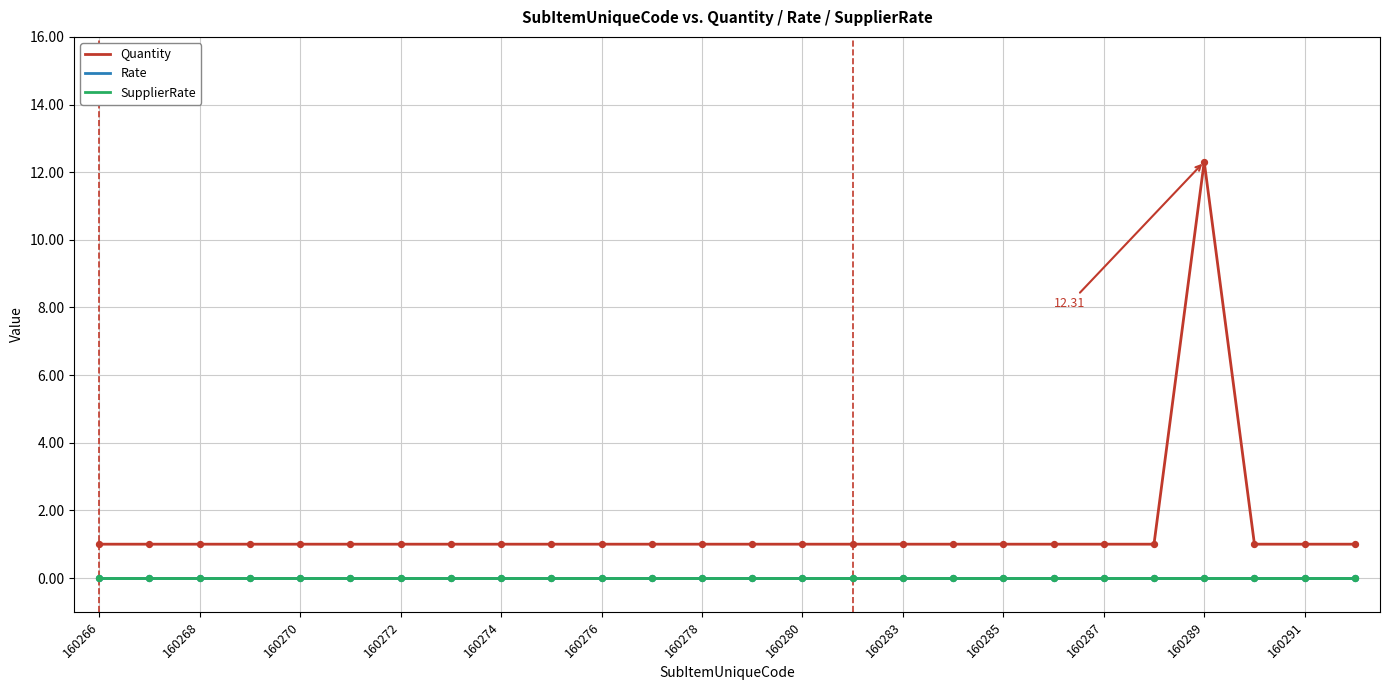

At how many categories does at least one series exceed 5?

1